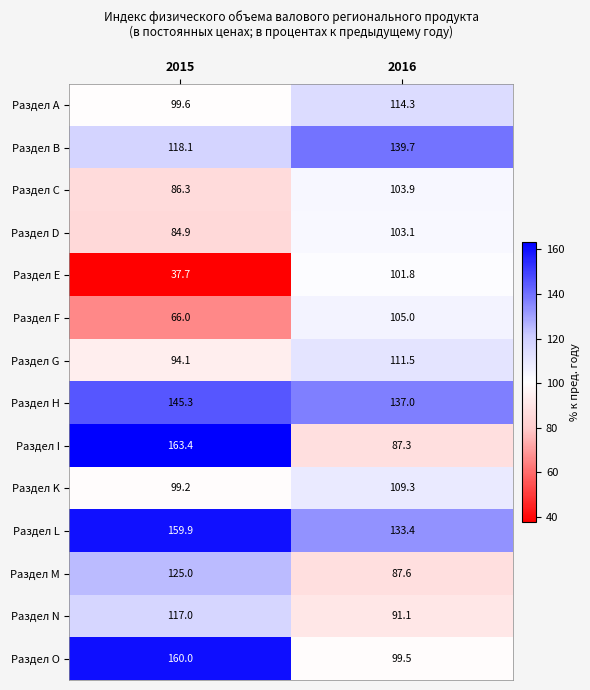

How many series are shown in this chart?

14